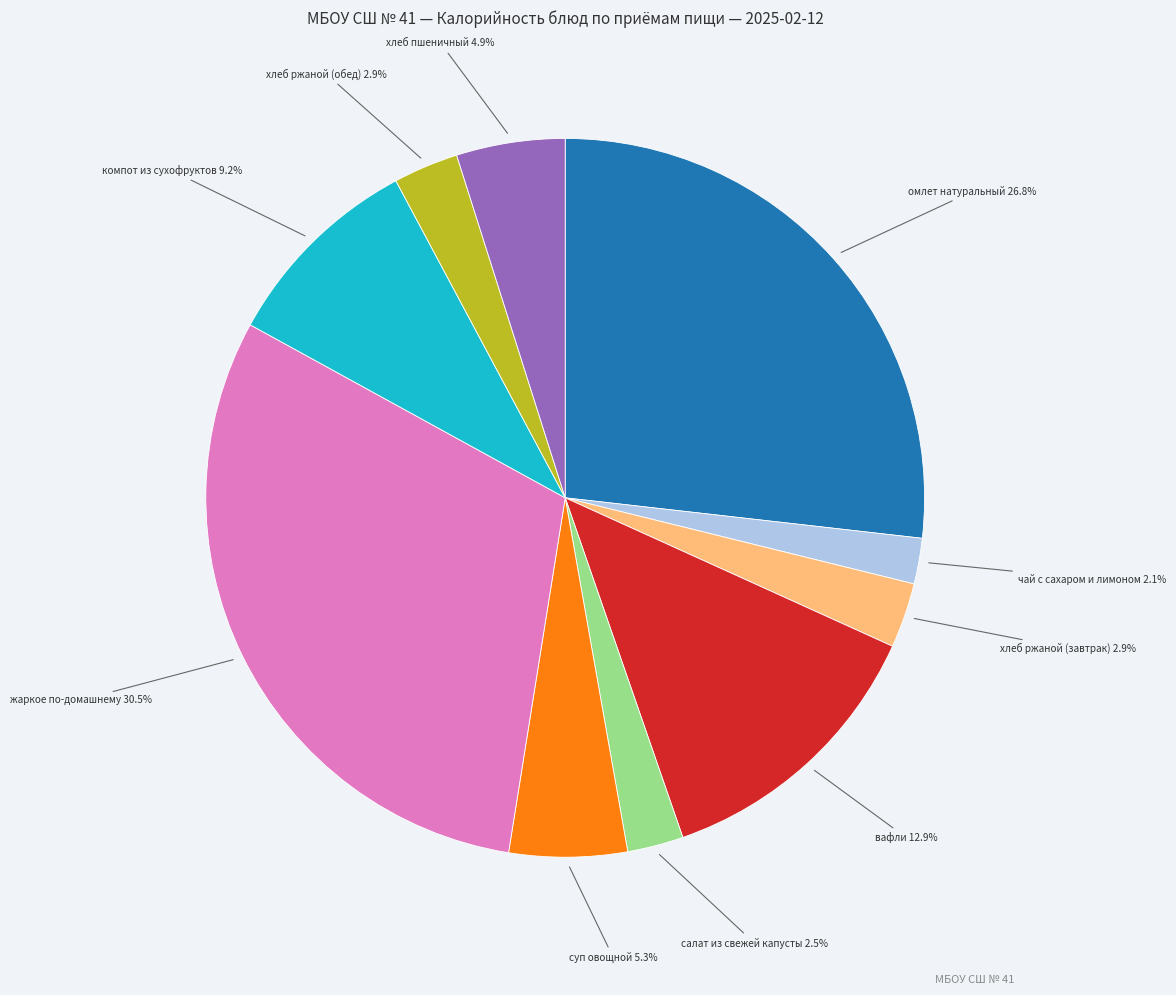

Does омлет натуральный represent more than half of the total?

No